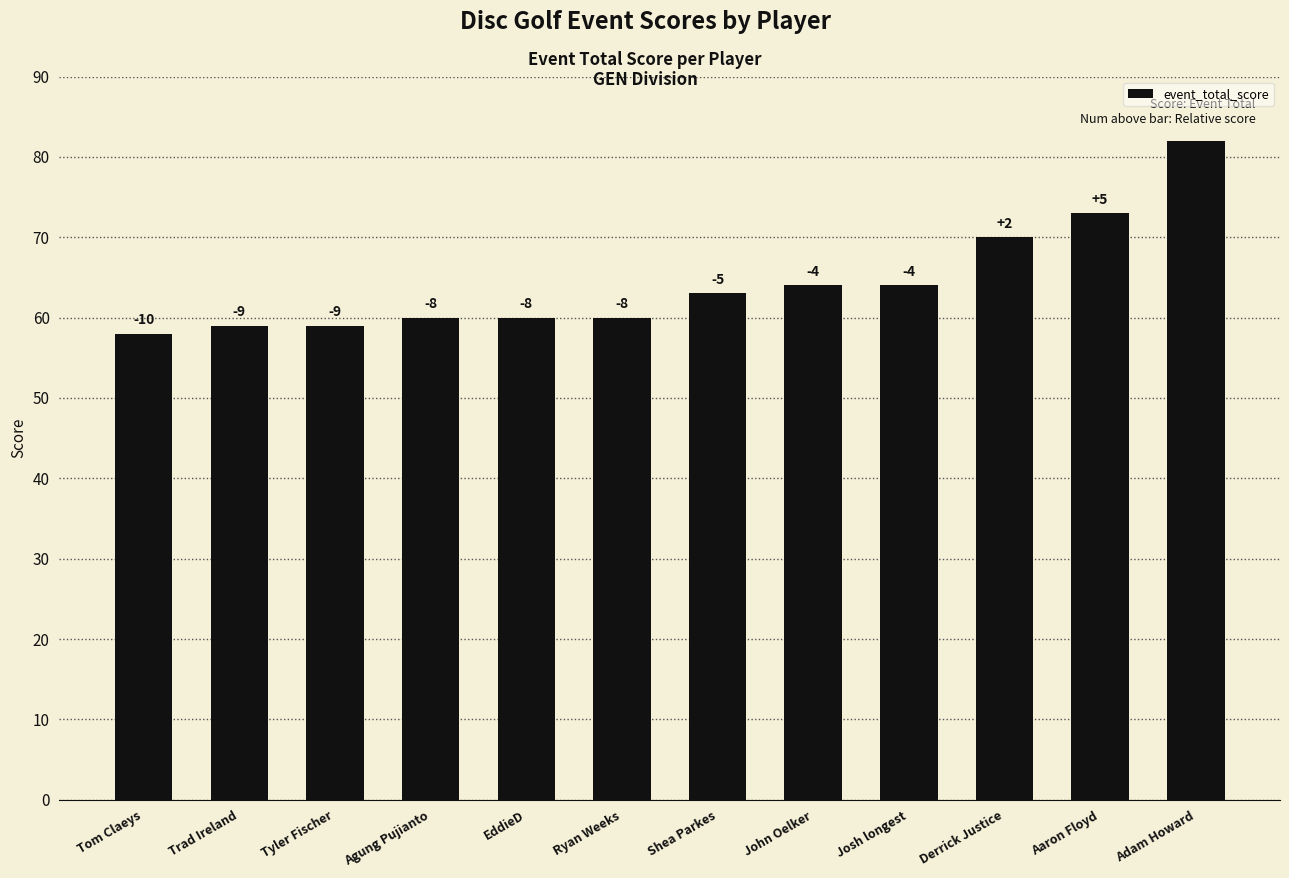

At which label is the value closest to 70?

Derrick Justice